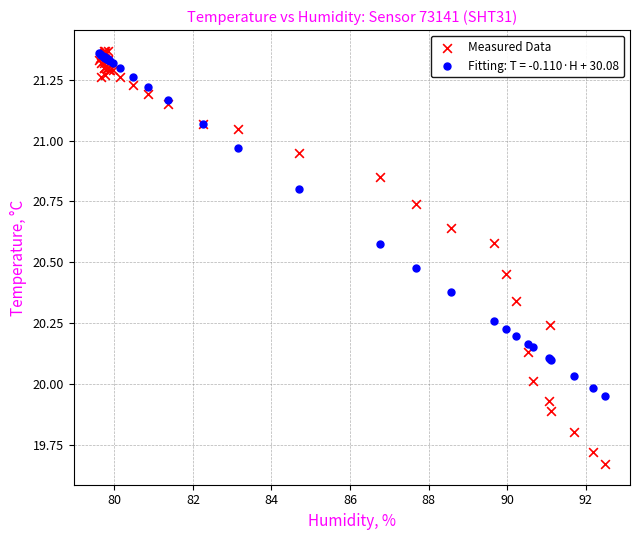

Which series contains the lowest Y value?

Measured Data